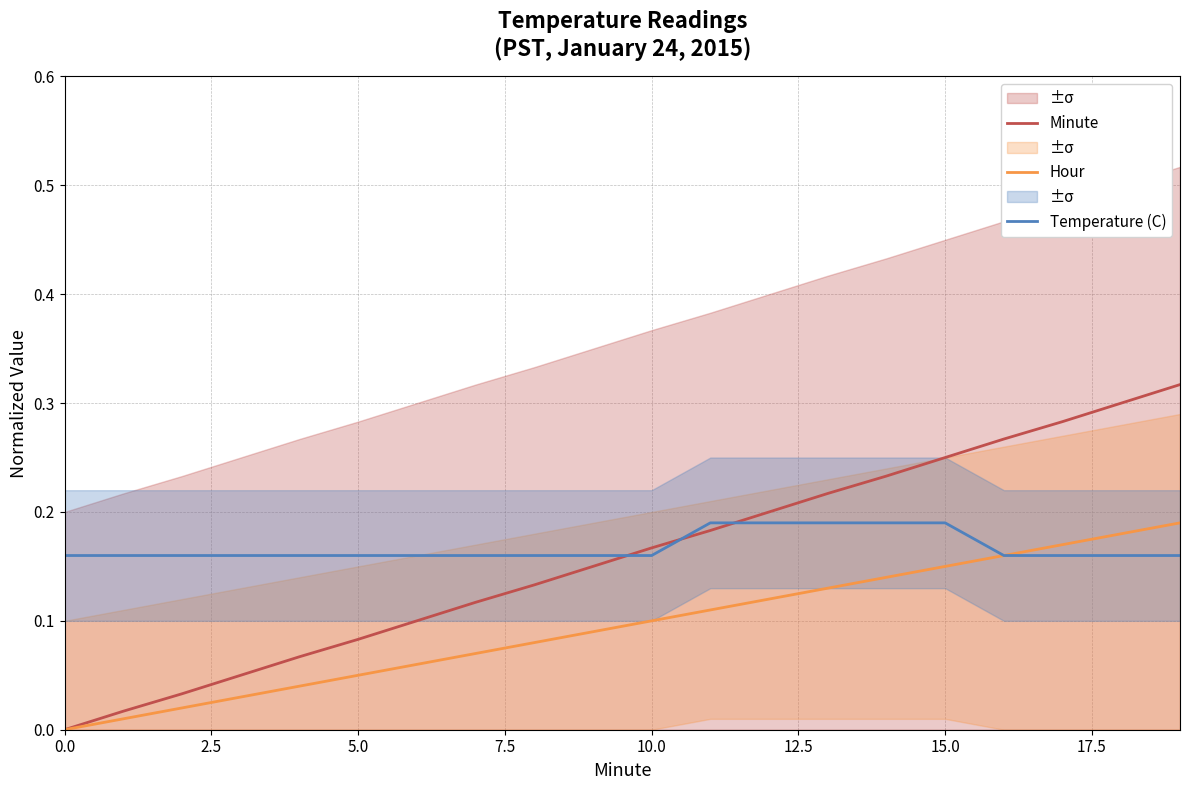

After their last crossing, which series has the higher values: Minute or Temperature (C)?

Minute